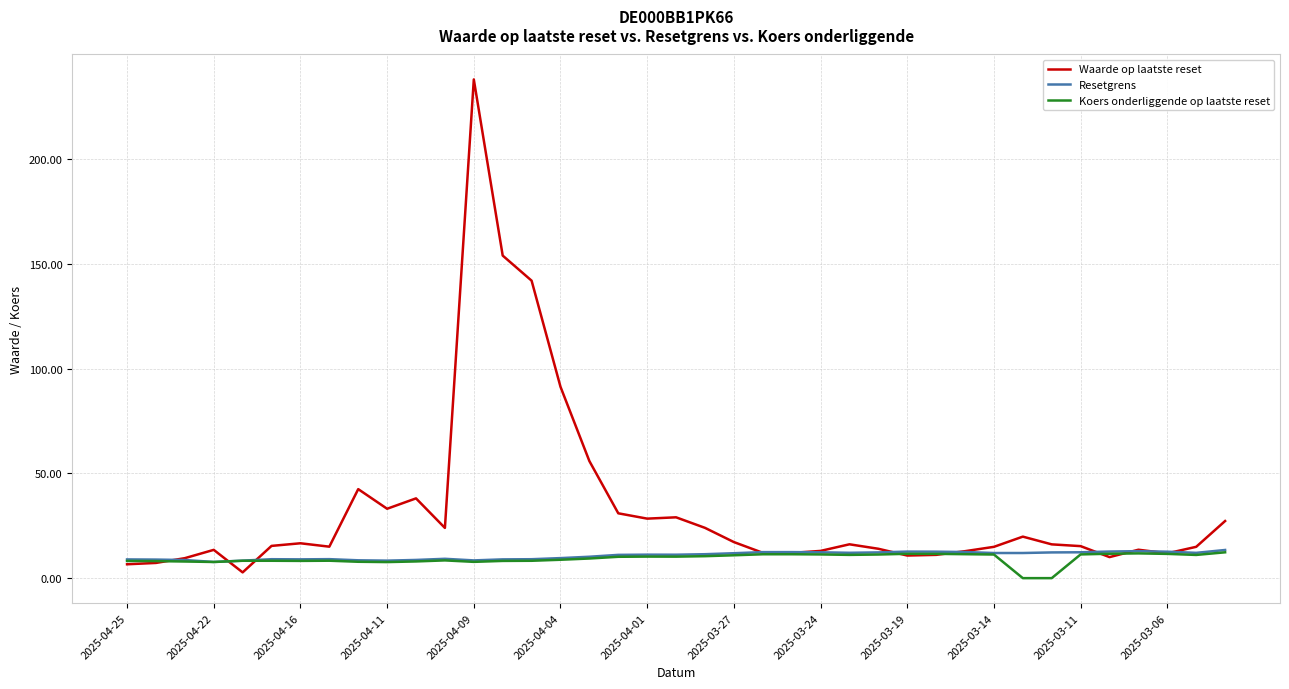

What is the lowest value of the Resetgrens series?

7.7